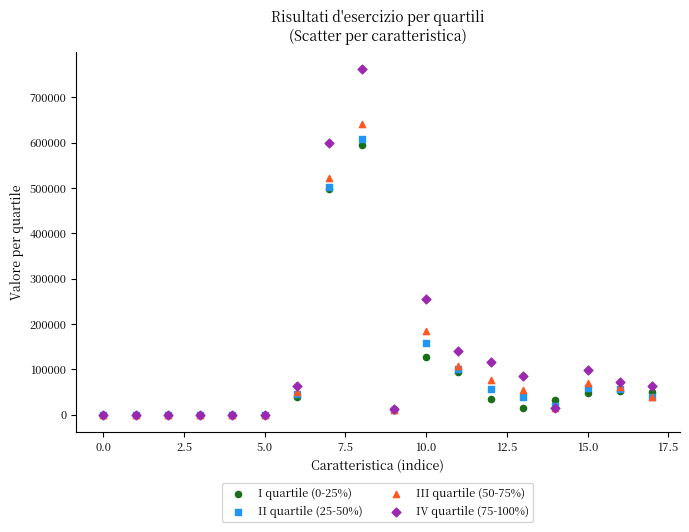

What are all the series names shown in the legend?

I quartile (0-25%), II quartile (25-50%), III quartile (50-75%), IV quartile (75-100%)